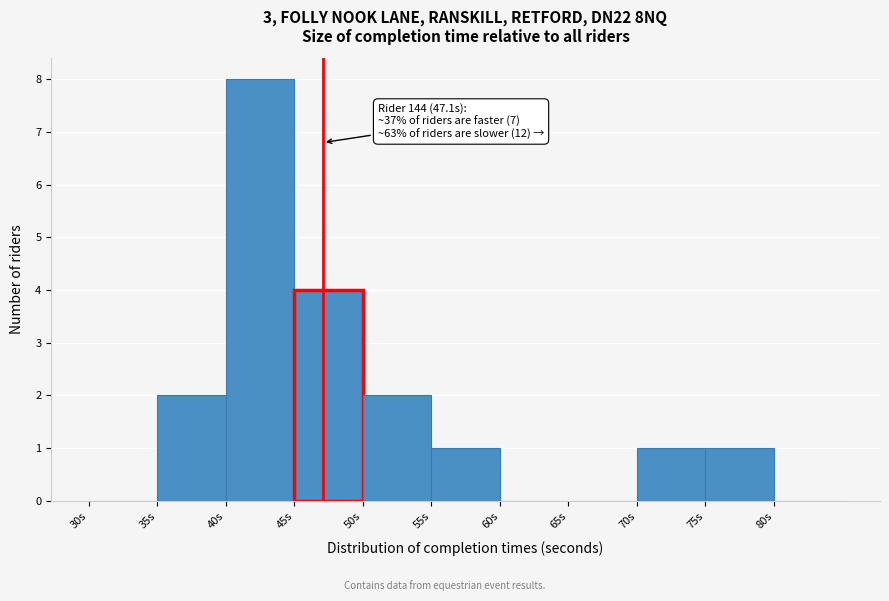

Over which range of the x-axis is the bar tallest?

40 to 45